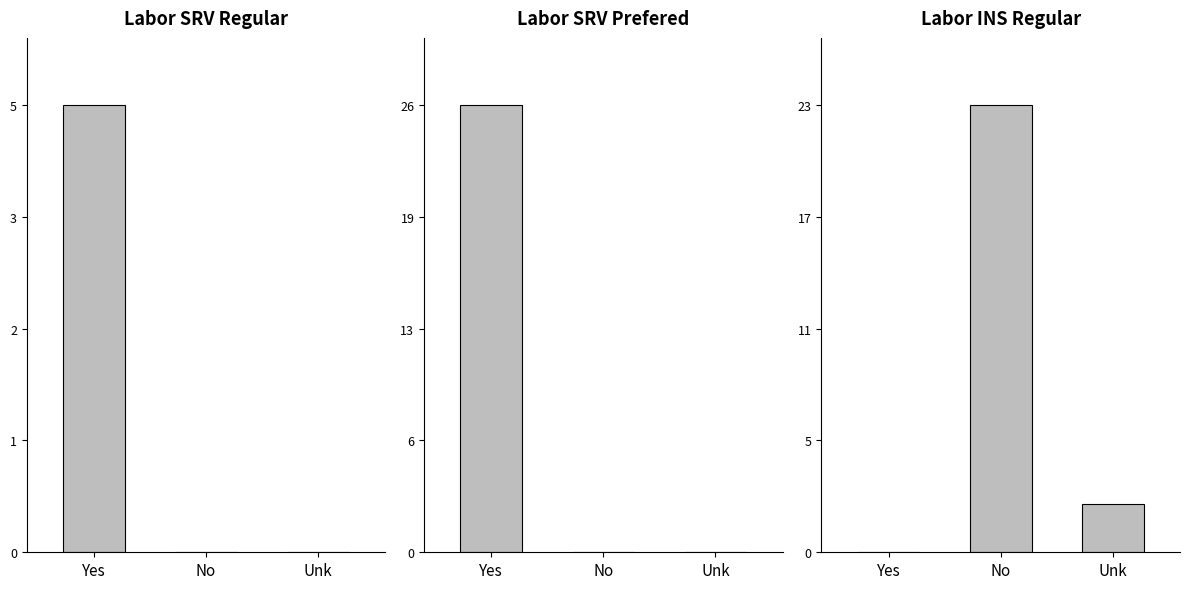

Reading left to right, what are all the values shown in this chart?

Labor SRV Regular: Yes=5.0	No=0.0	Unk=0.0
Labor SRV Prefered: Yes=26.0	No=0.0	Unk=0.0
Labor INS Regular: Yes=0.0	No=23.0	Unk=2.5